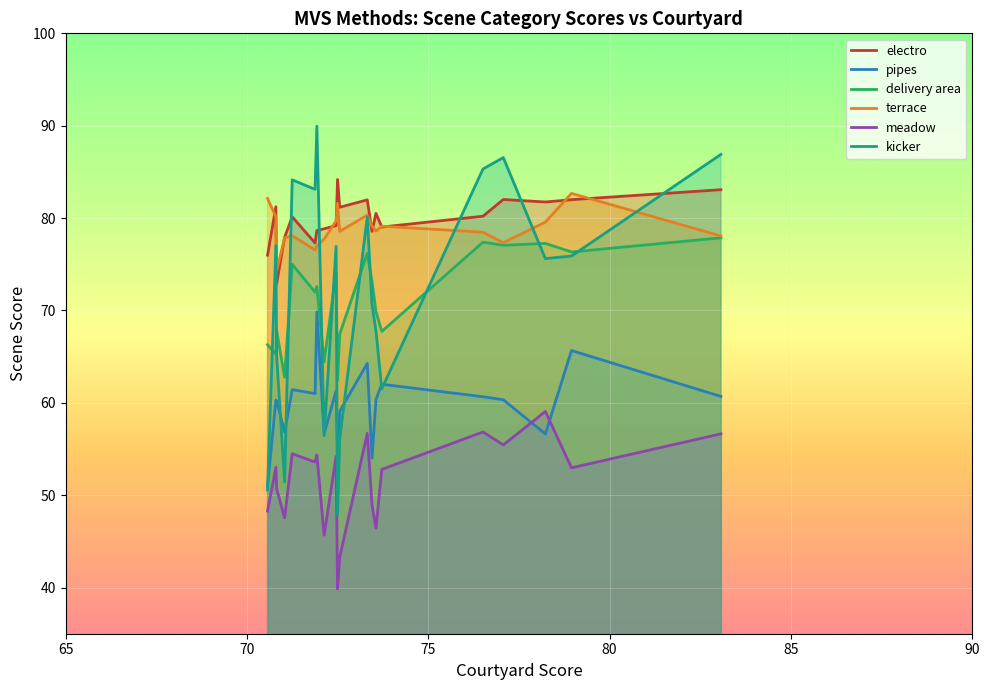

What is the total value across all series at 71.25?

433.2